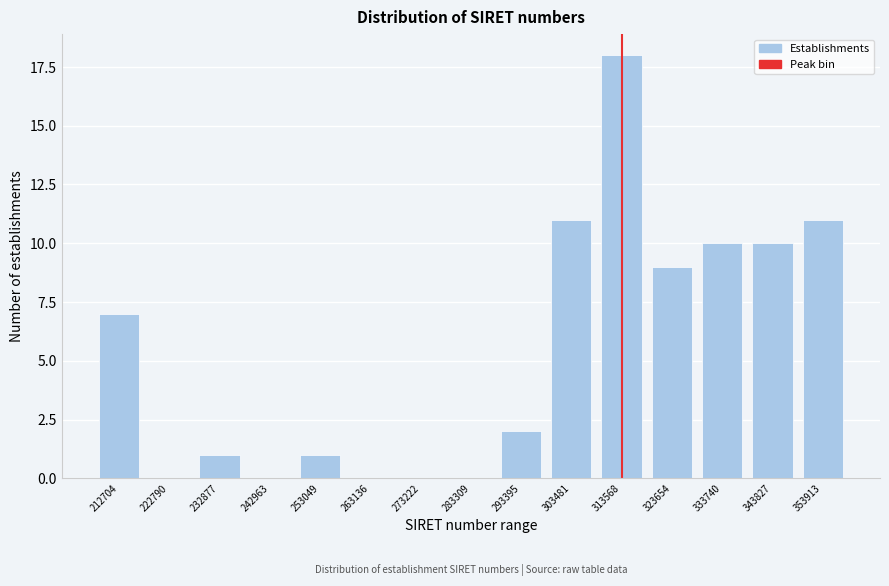

Reading left to right, extract all data points from this chart.

212704=7	222790=0	232877=1	242963=0	253049=1	263136=0	273222=0	283309=0	293395=2	303481=11	313568=18	323654=9	333740=10	343827=10	353913=11